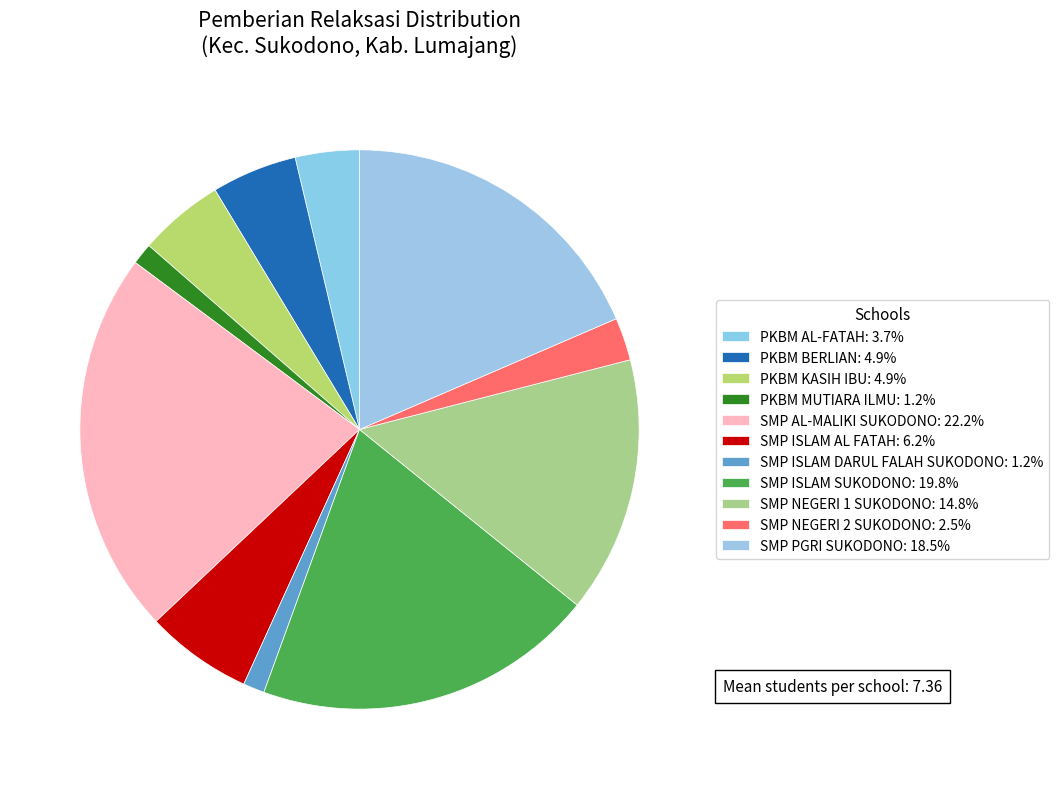

Count the number of slices in the pie.

11